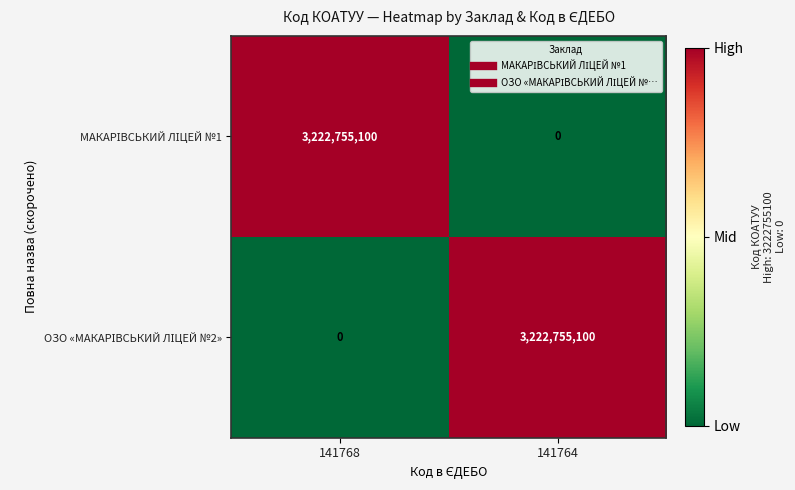

What is the total value across all series at 141764?

3222755100